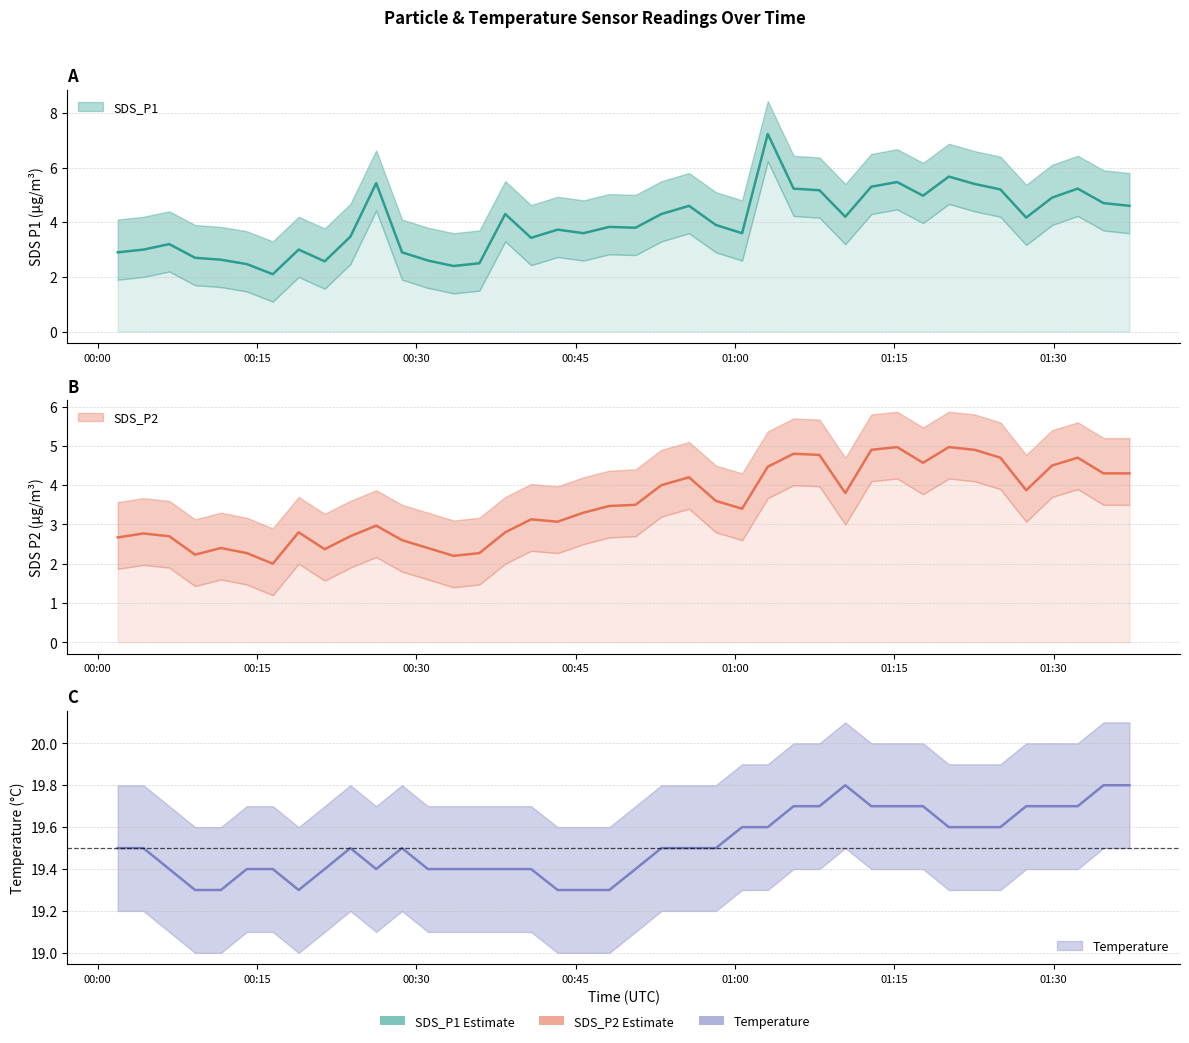

What is the smallest value displayed?

2.0